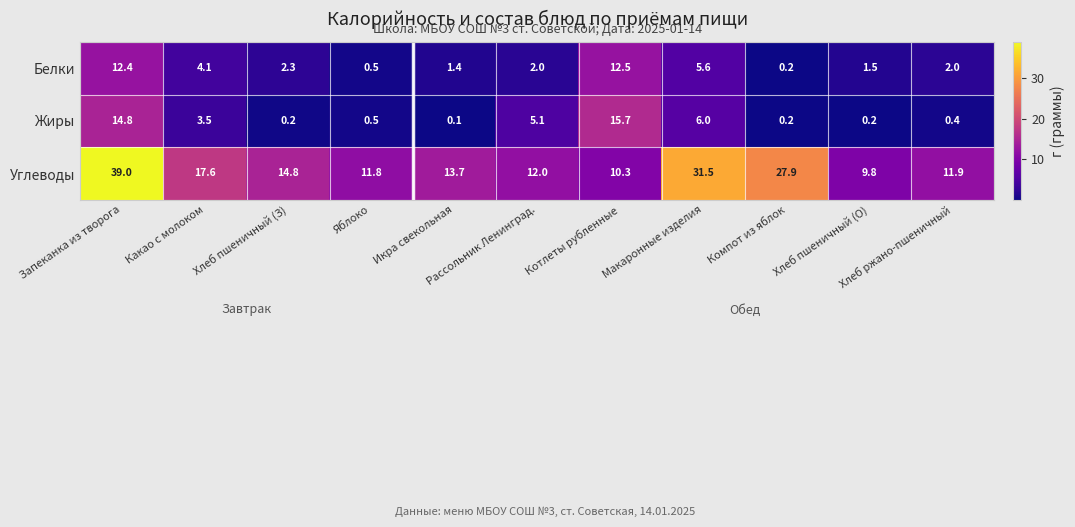

How many series are shown in this chart?

3